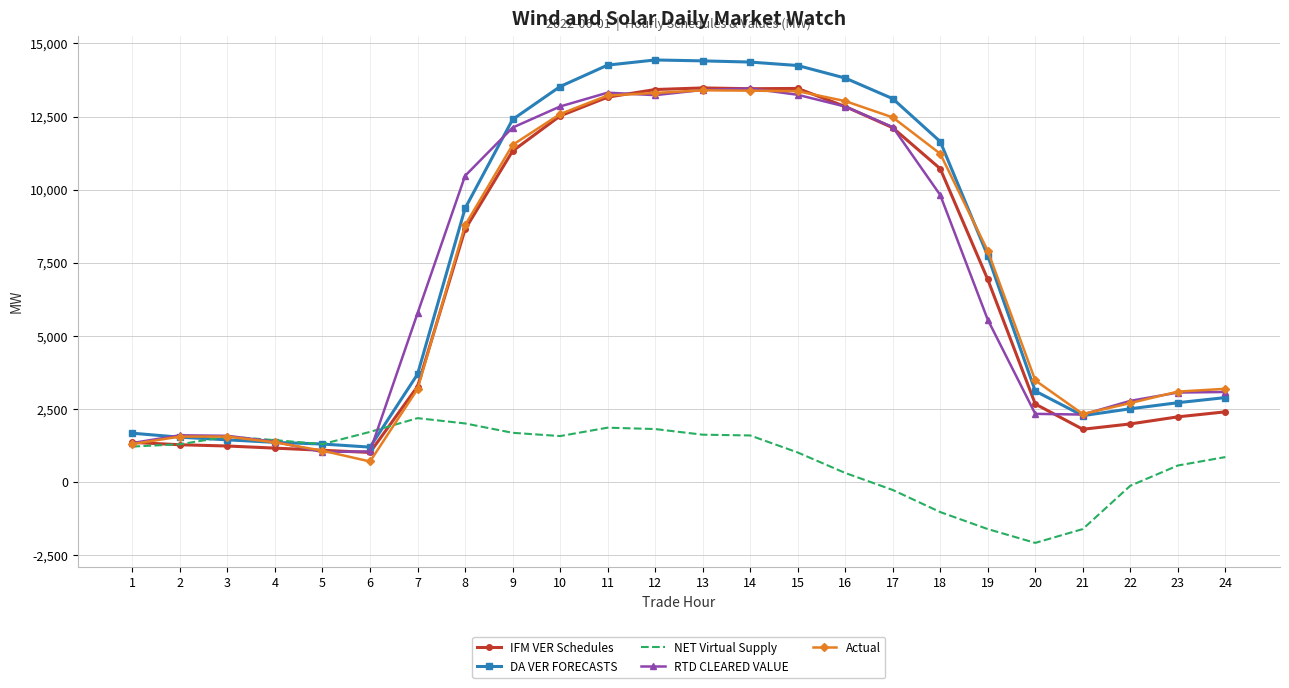

What is the maximum value for IFM VER Schedules?

13477.8